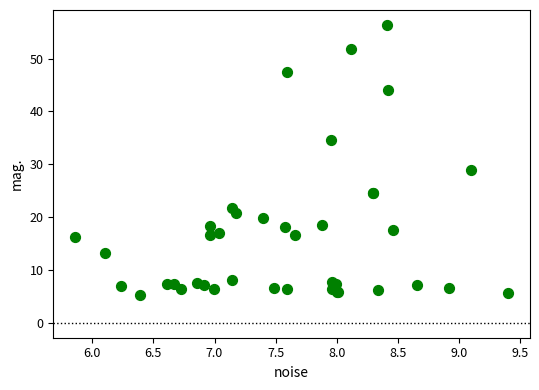

What Y value in the scatter plot is closest to 30?

28.8